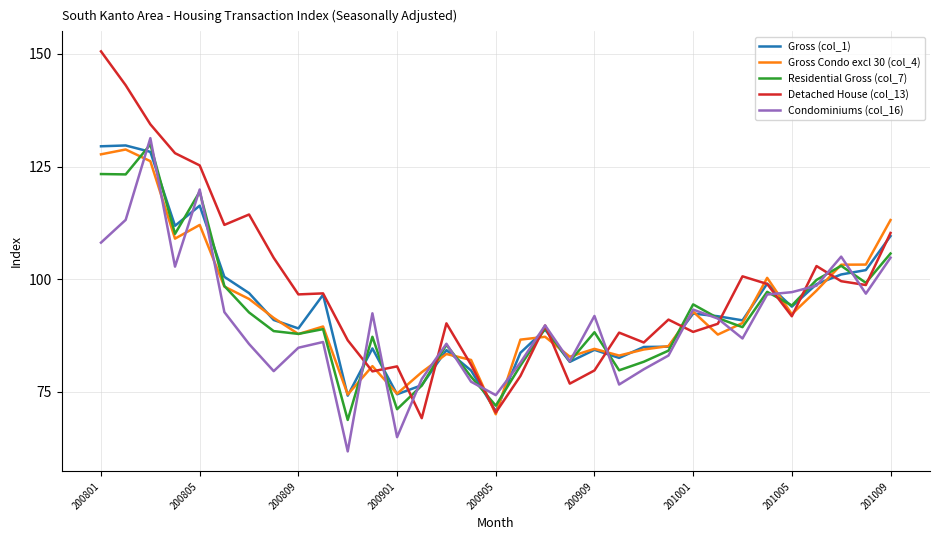

Which series has the widest spread of values?

Detached House (col_13)